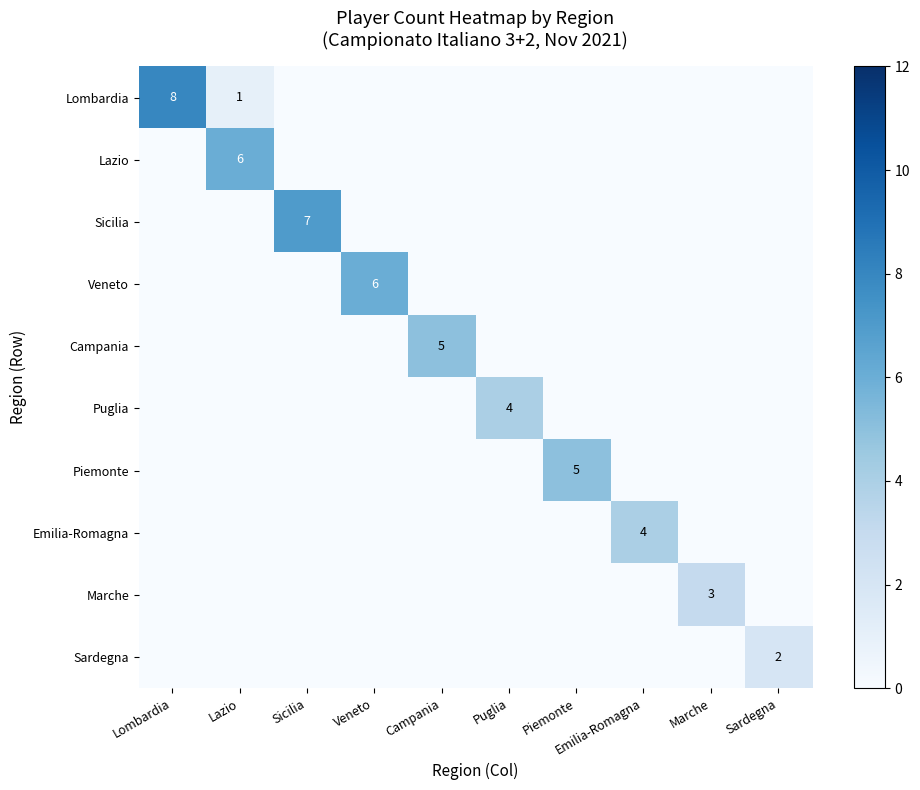

Rank the series at Piemonte from lowest to highest value.

Lombardia, Lazio, Sicilia, Veneto, Campania, Puglia, Emilia-Romagna, Marche, Sardegna, Piemonte